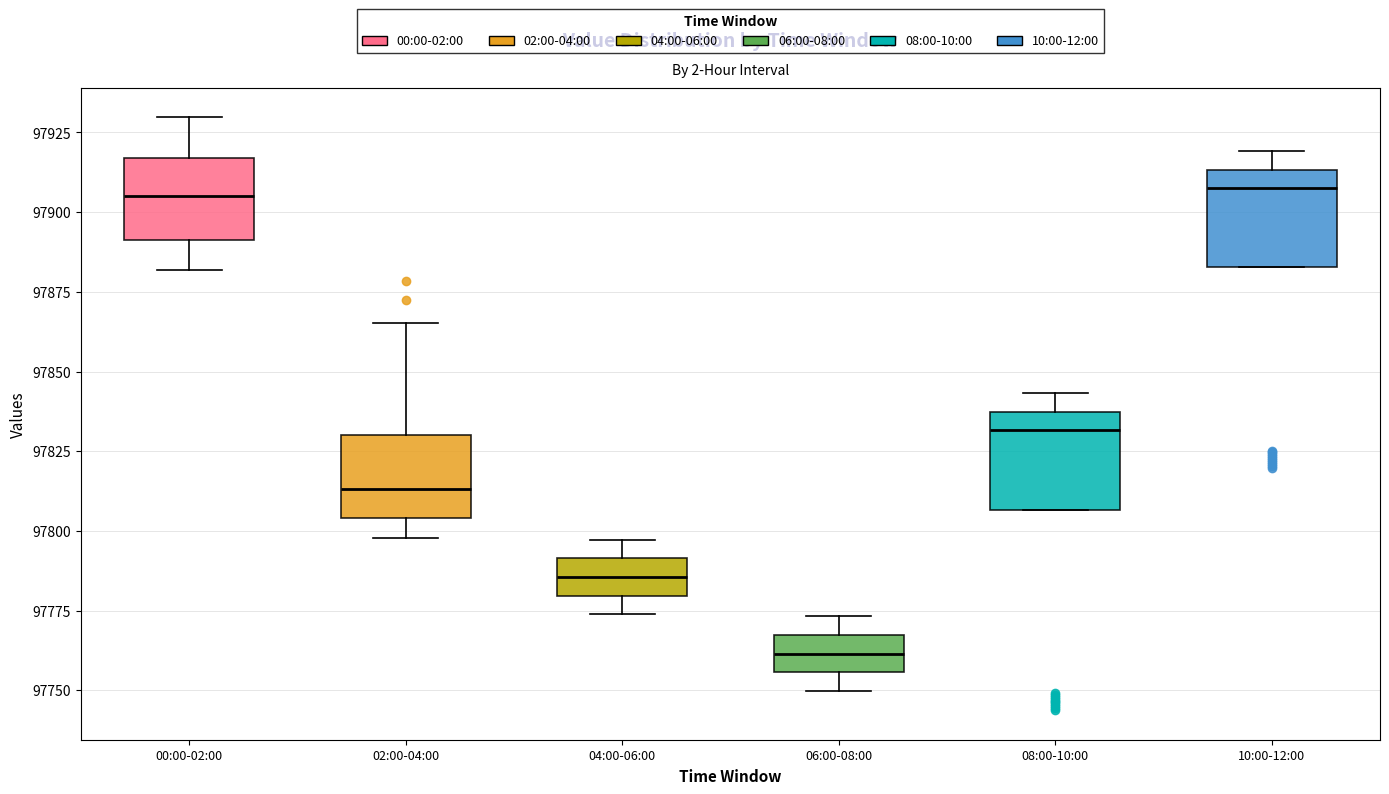

Where is the upper edge of the box for 04:00-06:00 on the y-axis? The values are not printed on the chart, so give them approximately, as read against the axis.

97790